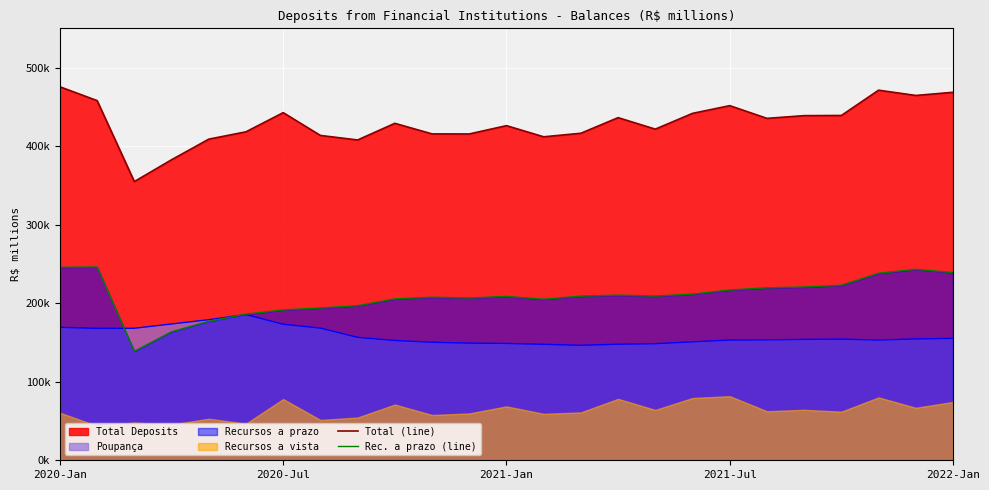

True or false: Total (line) has more than 2 points higher than both neighbors.

True